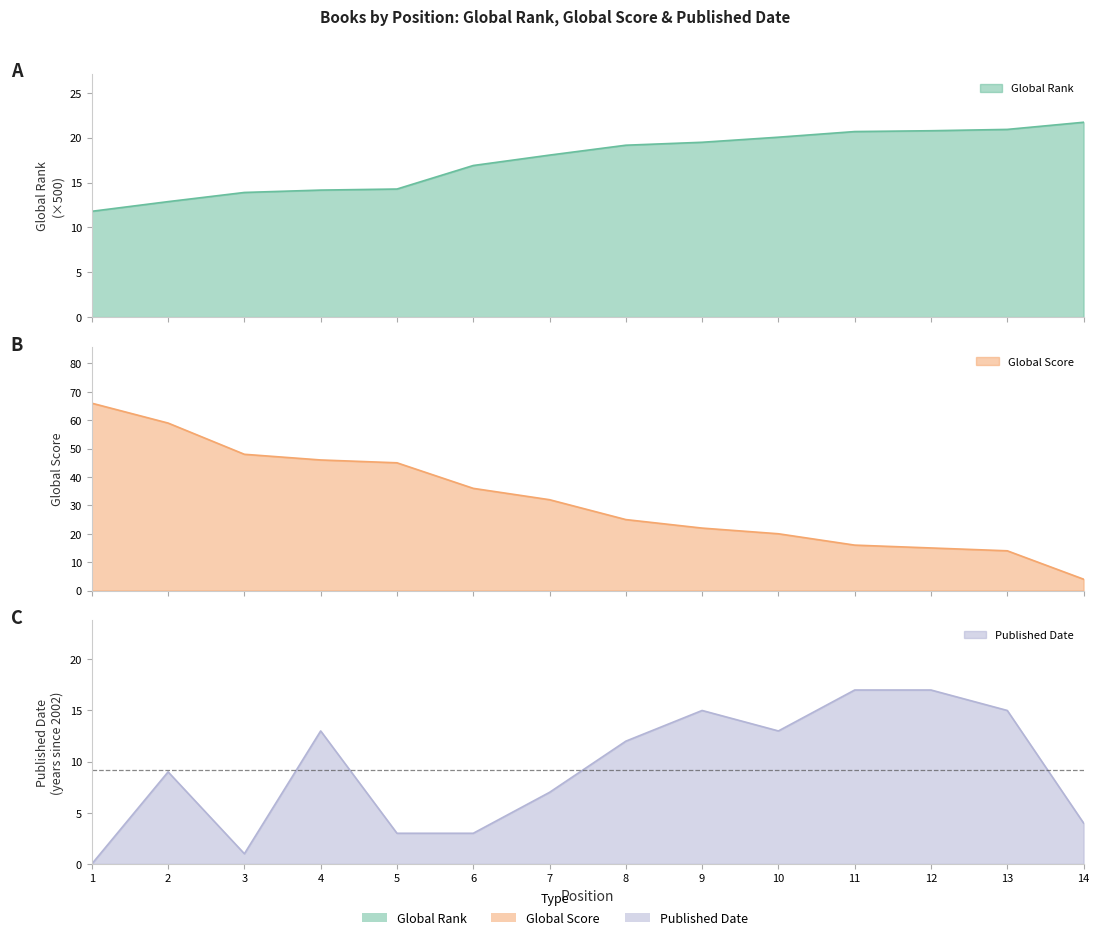

What is the difference between the second highest and minimum values in the Global Rank series?

9.1